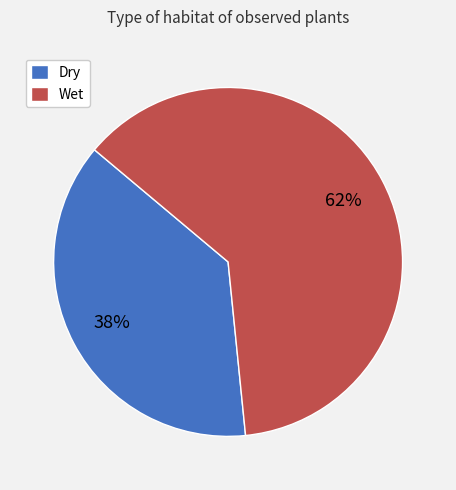

Between Dry and Wet, which is larger?

Wet